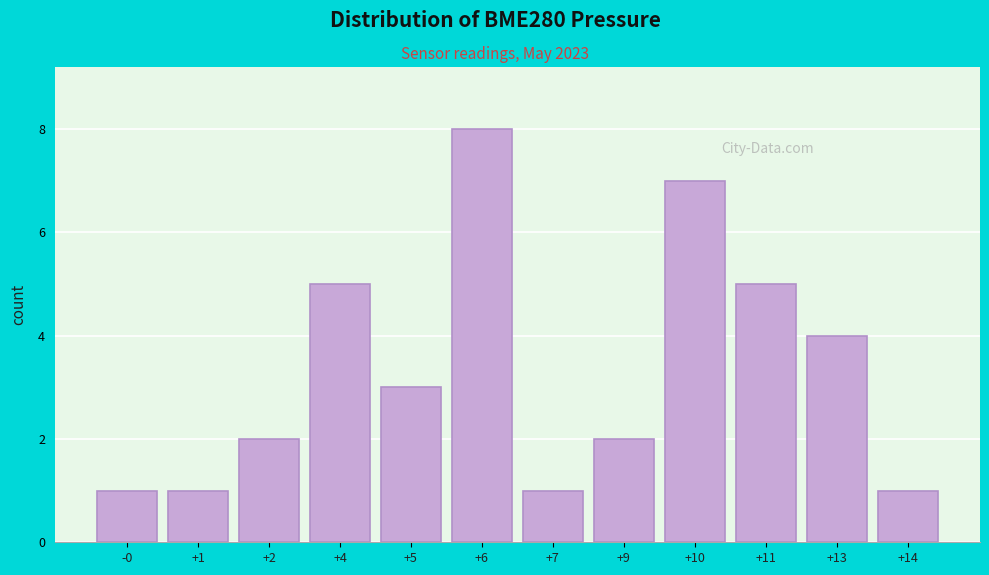

Reading left to right, transcribe all the data shown in this chart.

1	1	2	5	3	8	1	2	7	5	4	1